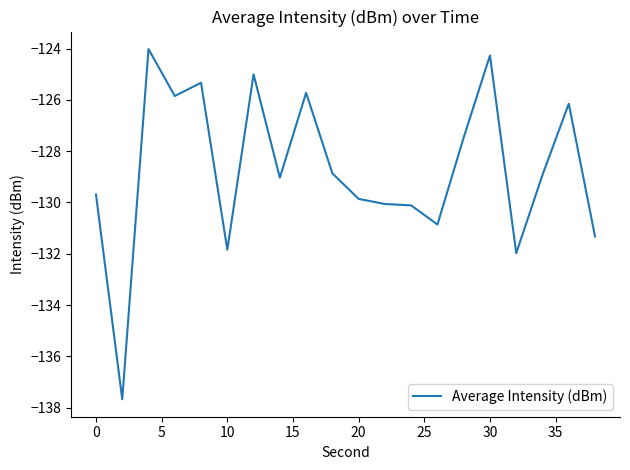

What is the greatest value displayed?

-124.0